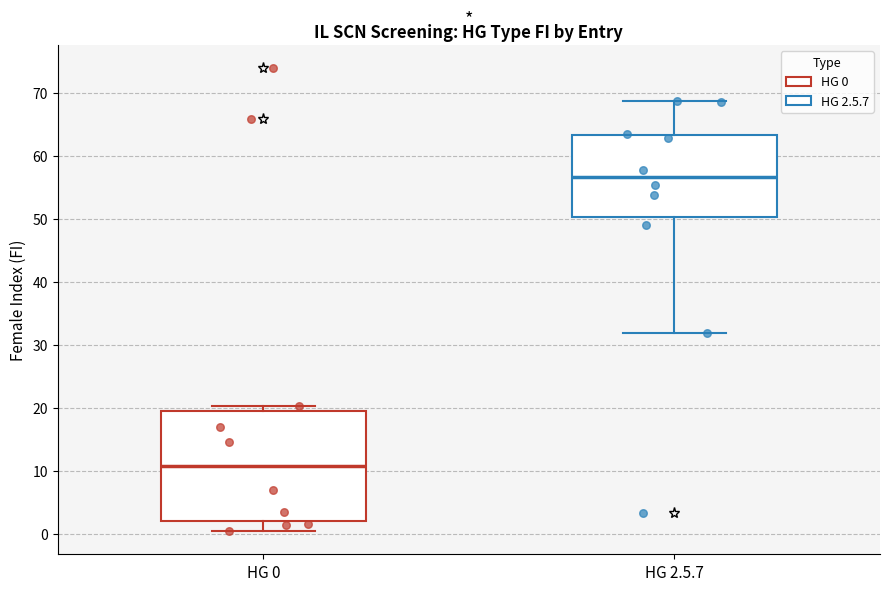

Where is the upper edge of the box for HG 0 on the y-axis? The values are not printed on the chart, so give them approximately, as read against the axis.

20